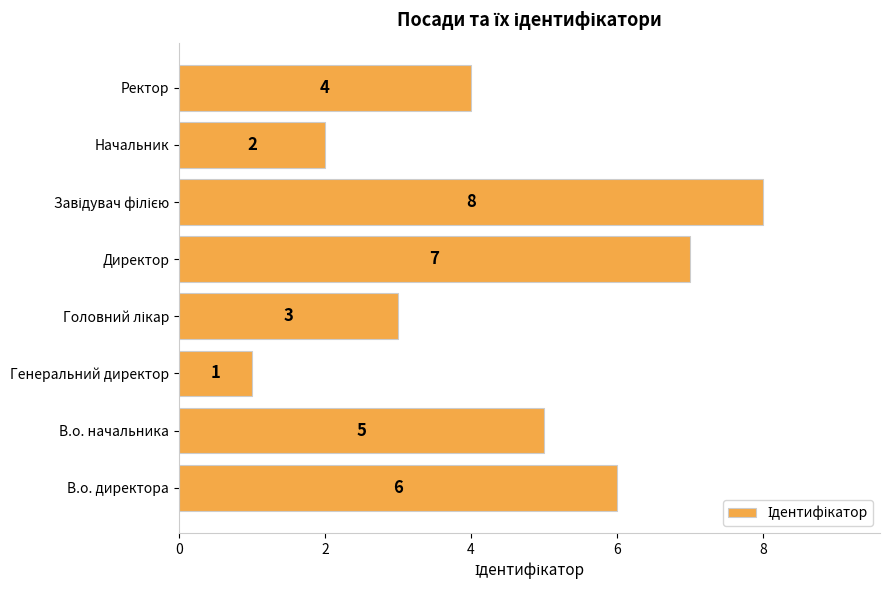

What is the change in value from Директор to Ректор?

-3